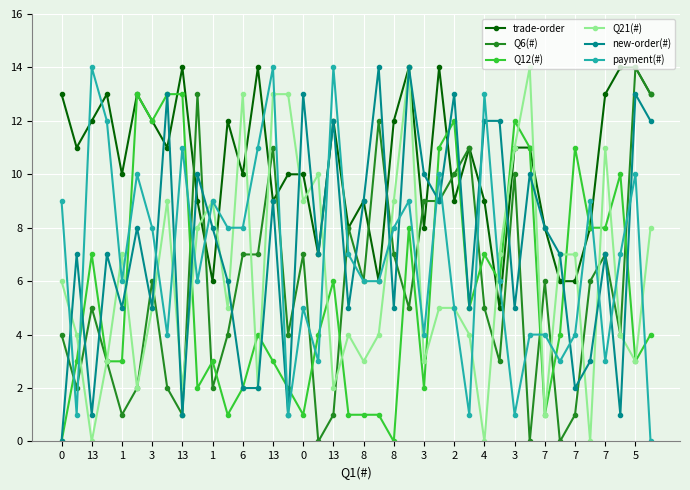

What is the maximum value shown in the chart?

14